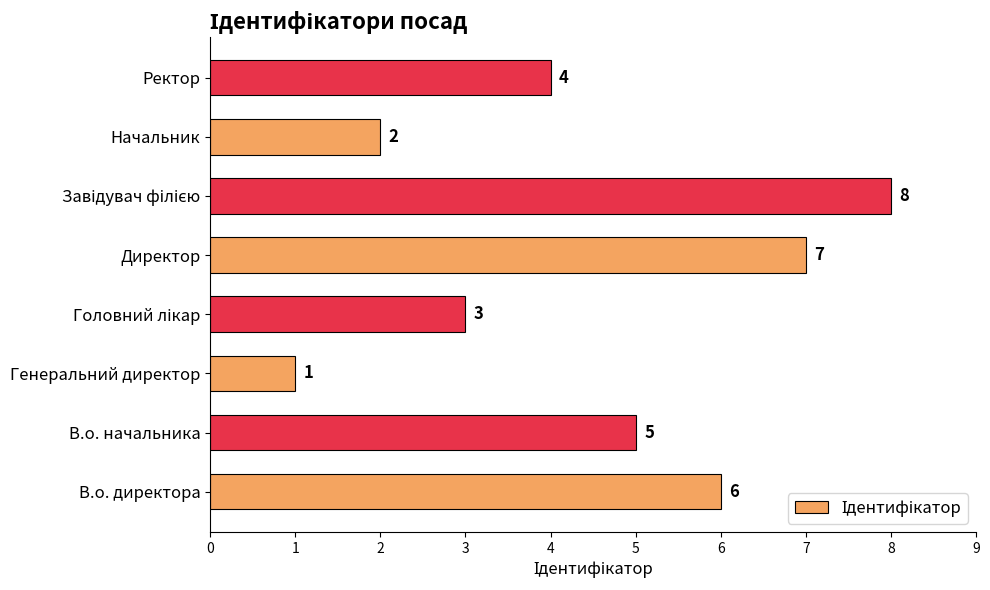

What is the greatest value displayed?

8